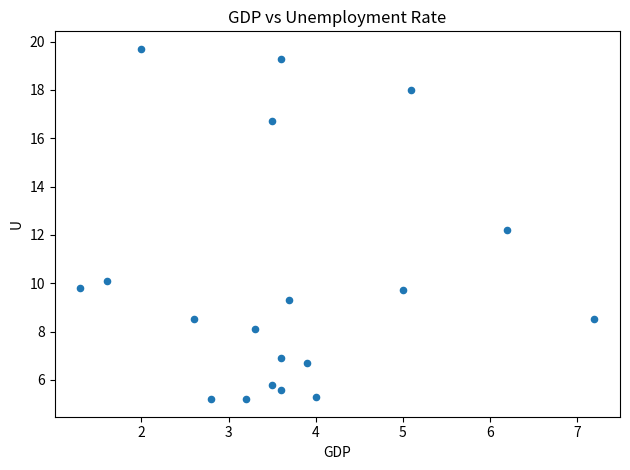

What Y value in the scatter plot is closest to 12?

12.2